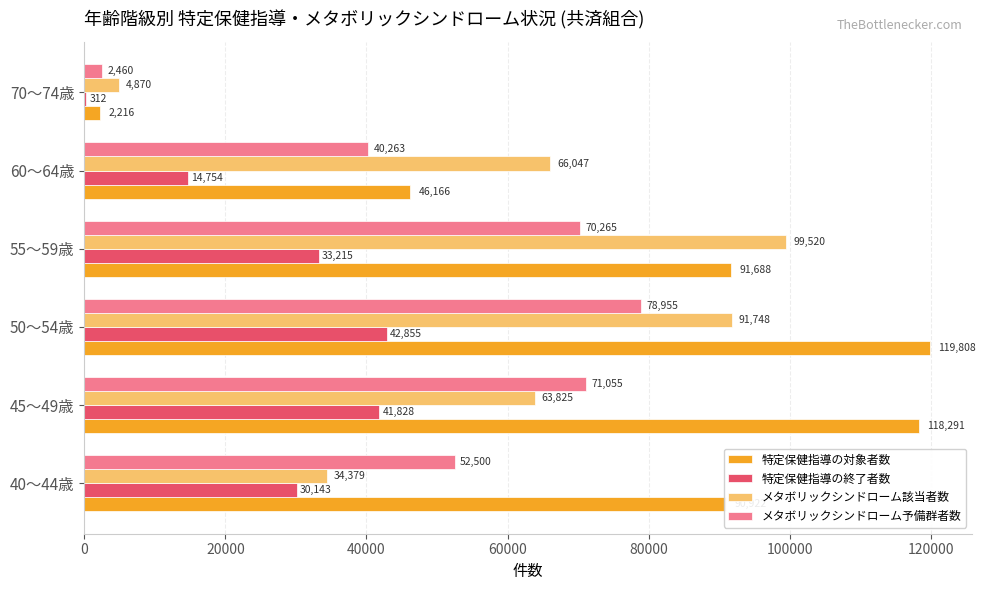

Which series has the largest total across all categories?

特定保健指導の対象者数